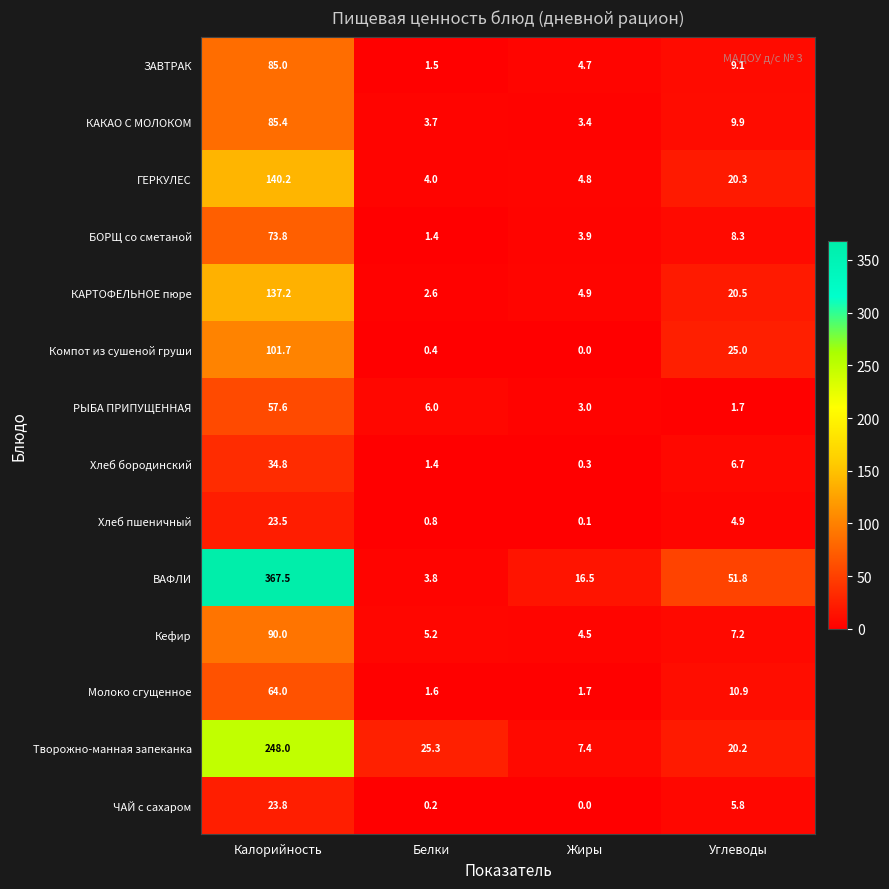

At which label does ЗАВТРАК first exceed 9?

Калорийность